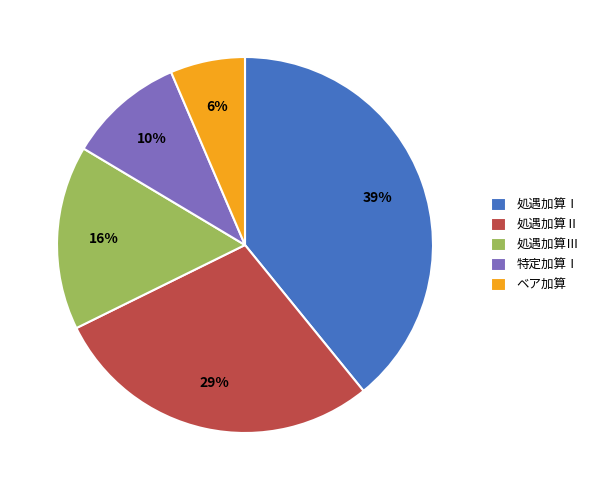

Is there a majority slice in this chart?

No